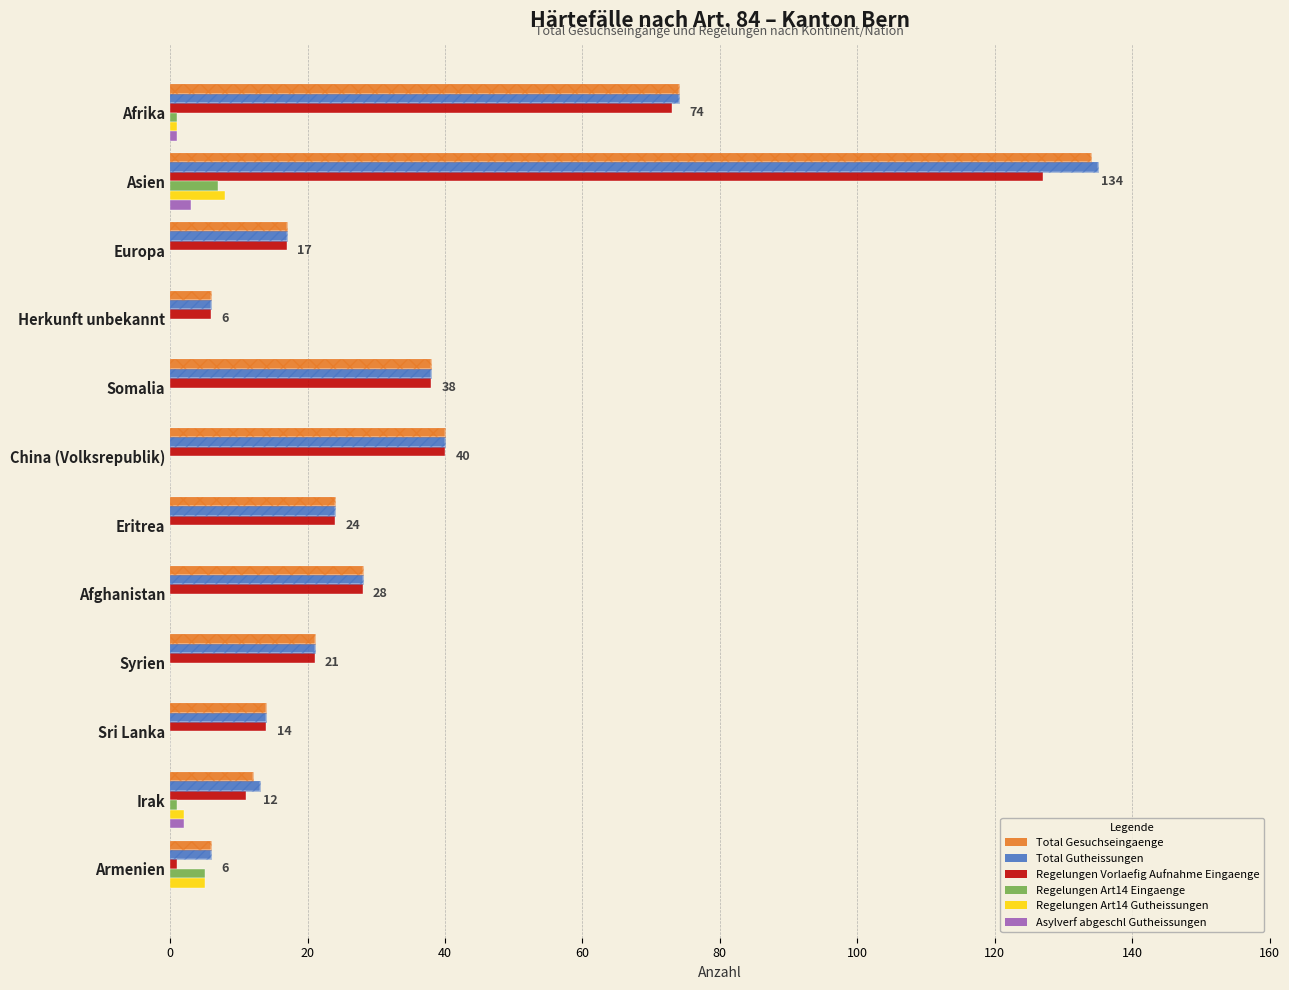

The value of Asylverf abgeschl Gutheissungen at Sri Lanka is 2. True or false?

False